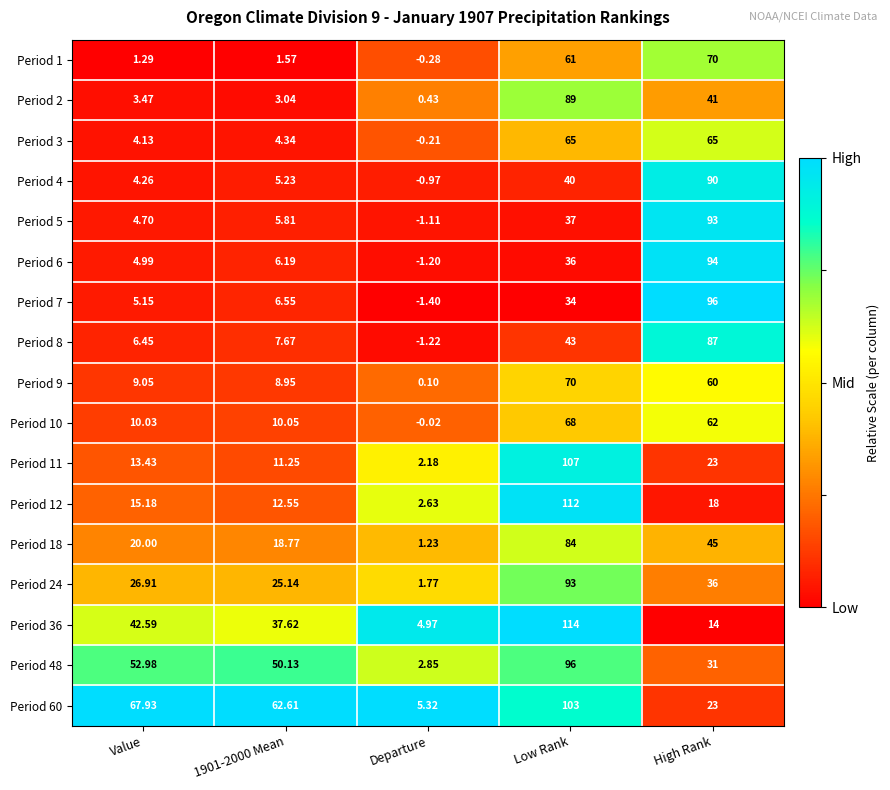

At how many categories does at least one series exceed 0?

5